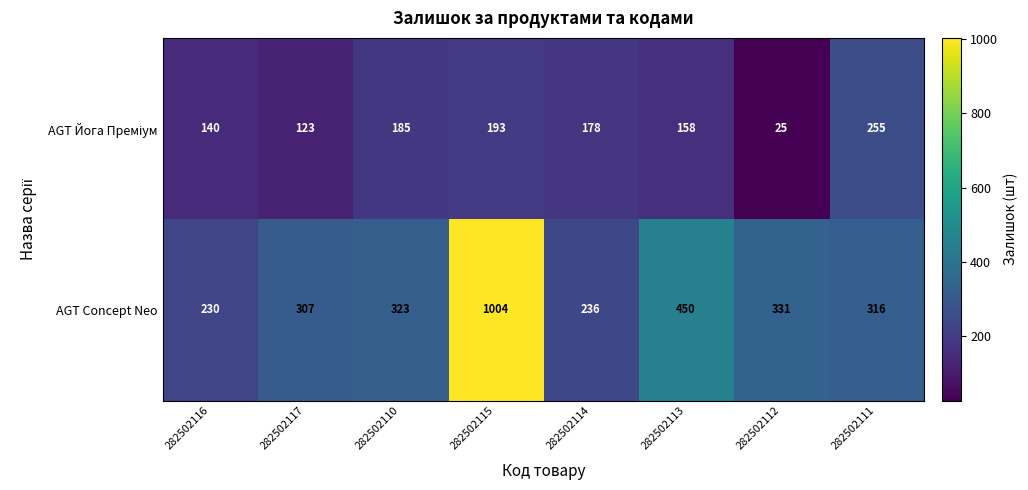

Which series has the largest range (max minus min)?

AGT Concept Neo